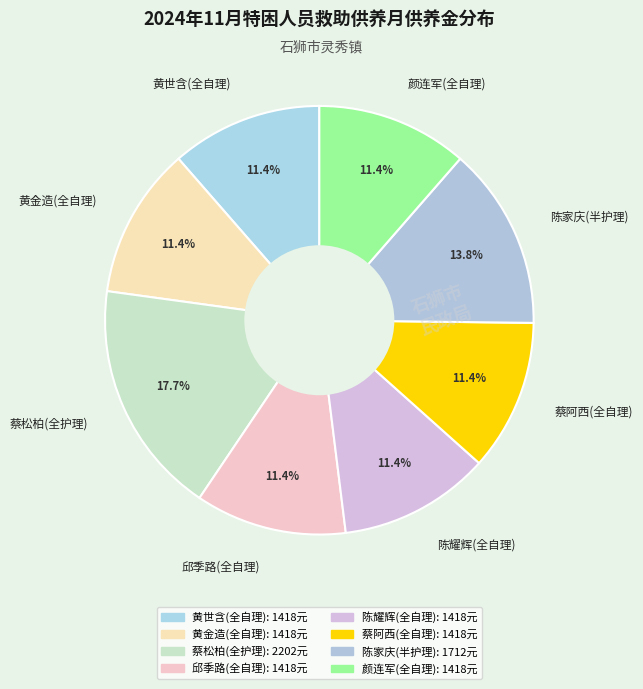

What portion of the pie excludes 蔡阿西(全自理)?

88.6%